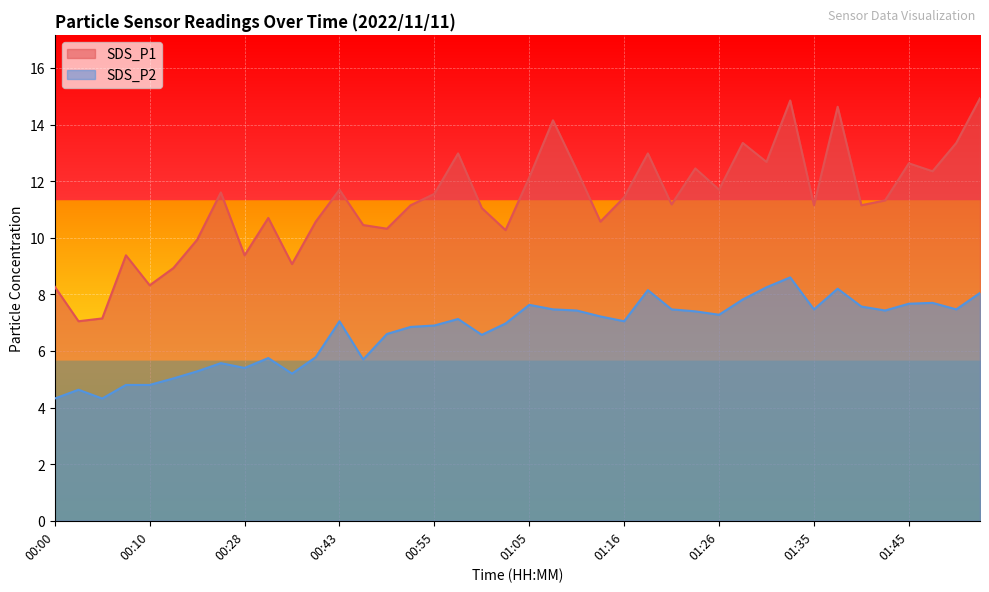

What is the value of the SDS_P1 point at the 22nd from the left?

14.2